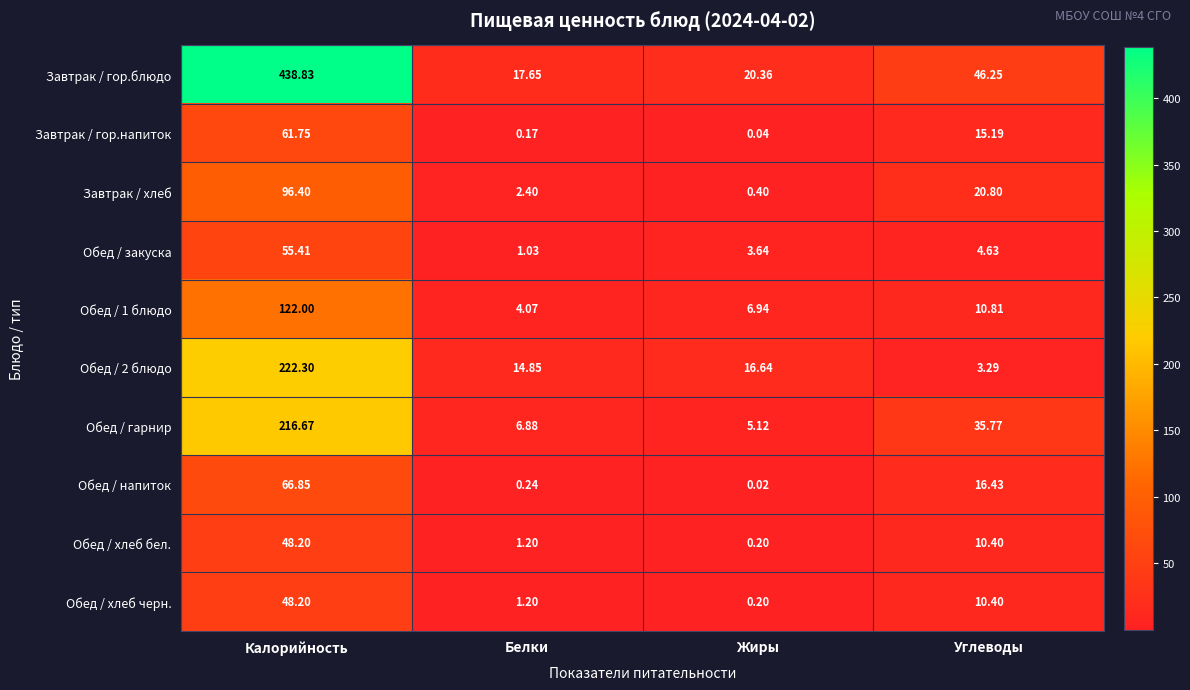

What is the total value across all series at Белки?

49.7